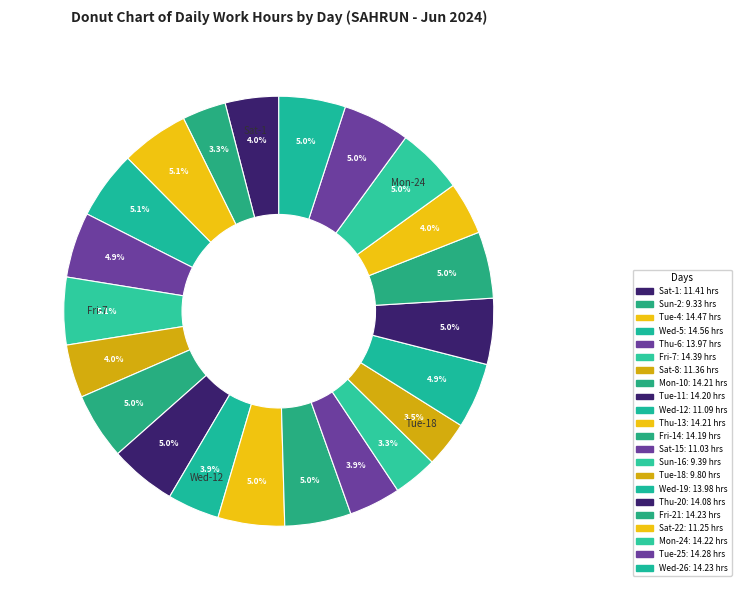

Count the number of slices in the pie.

22